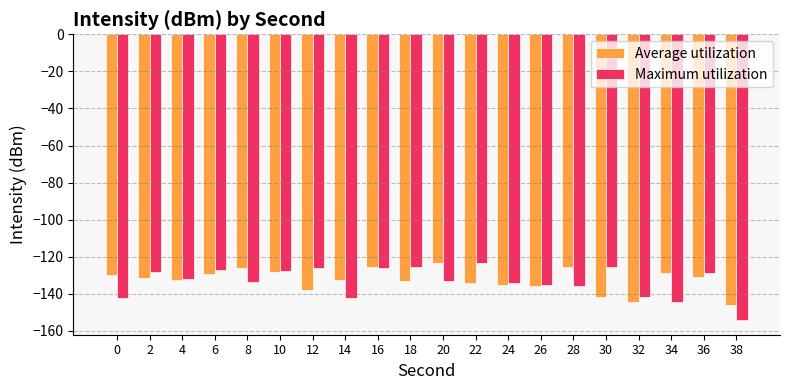

What is the maximum value for Average utilization?

-123.5